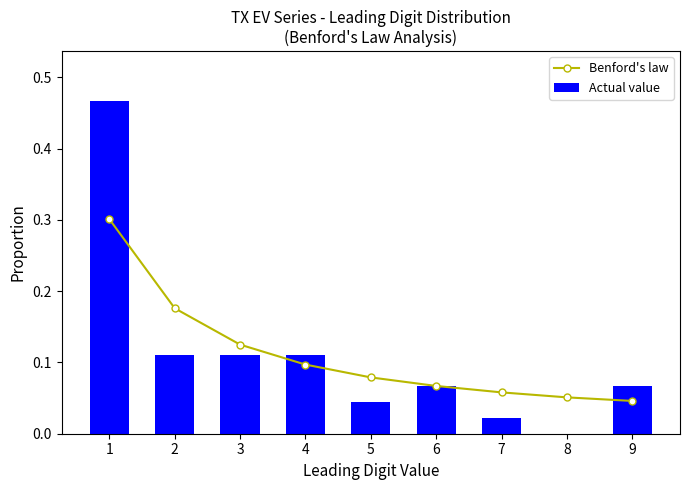

Which series has the largest range (max minus min)?

Actual value